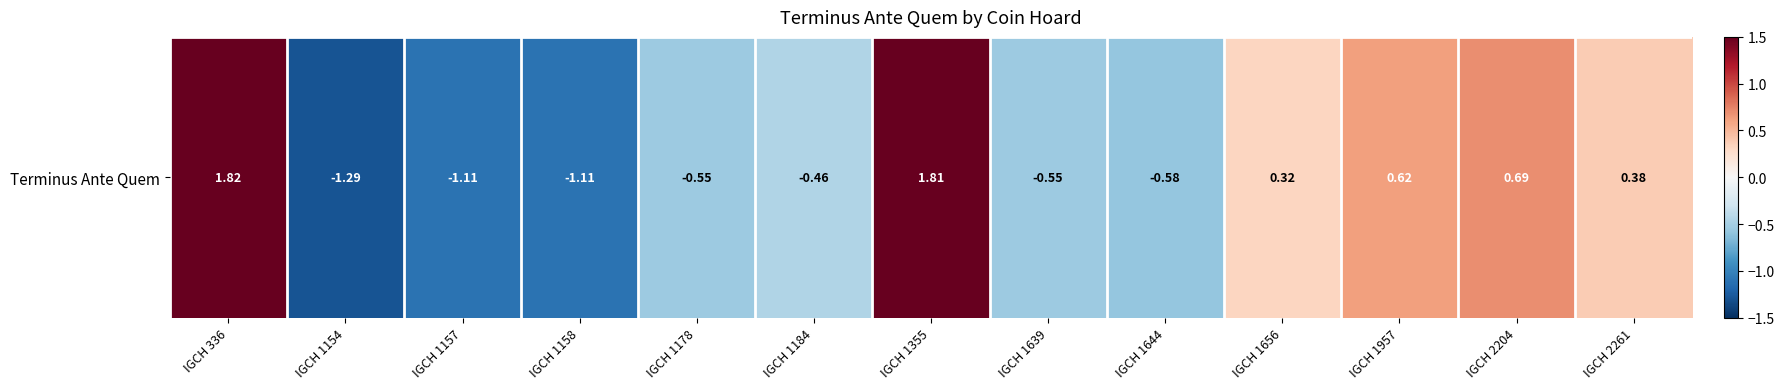

Rank the categories by value from highest to lowest.

IGCH 336, IGCH 1355, IGCH 2204, IGCH 1957, IGCH 2261, IGCH 1656, IGCH 1184, IGCH 1178, IGCH 1639, IGCH 1644, IGCH 1157, IGCH 1158, IGCH 1154